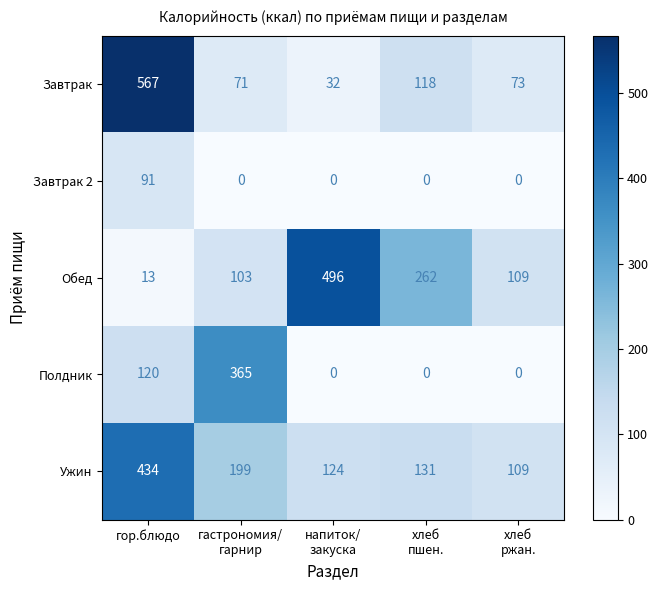

What is the total value across all series at напиток/
закуска?

652